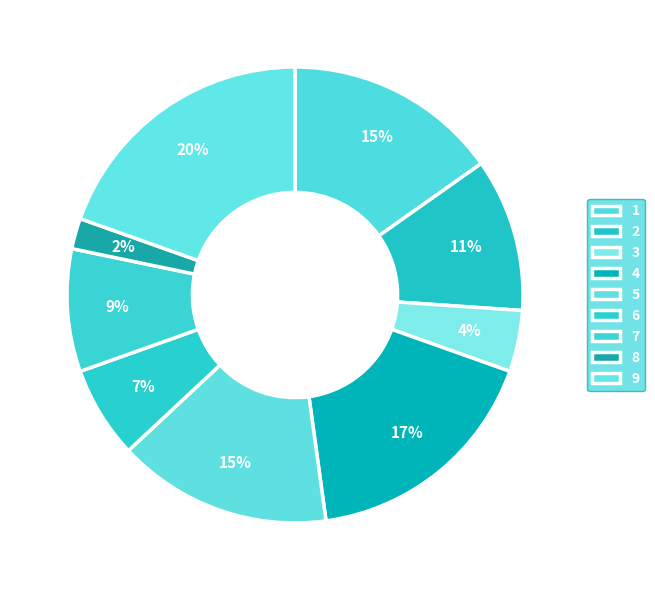

Which category has the biggest portion of the pie?

9